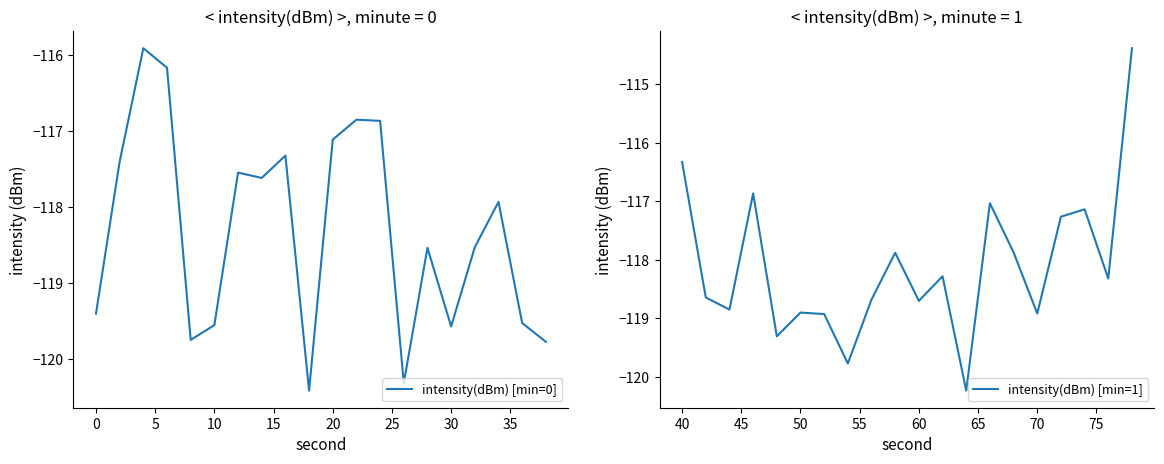

Which series has the largest total across all categories?

intensity(dBm) [min=1]